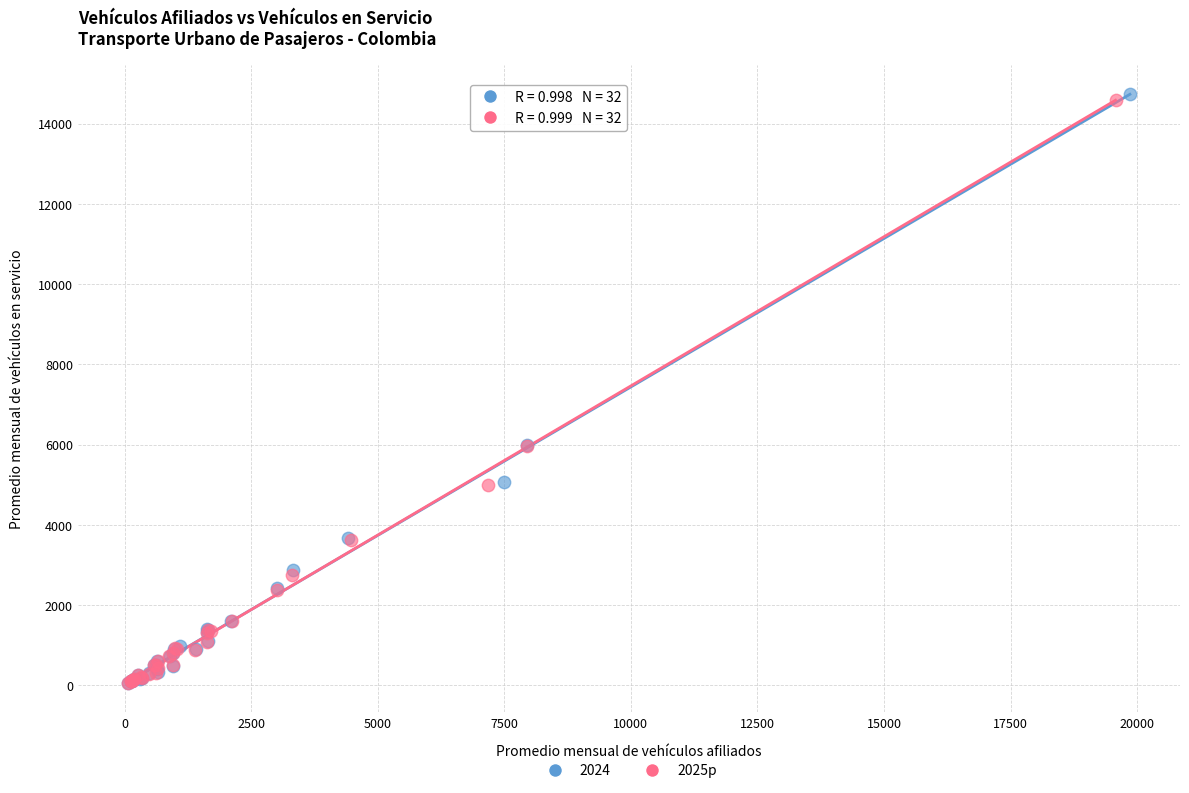

Which series has the widest spread of Y values?

2024